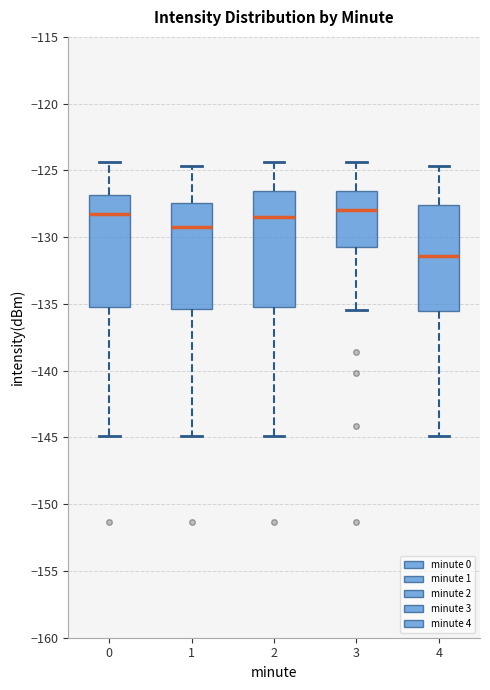

Which box has the lowest median line?

4